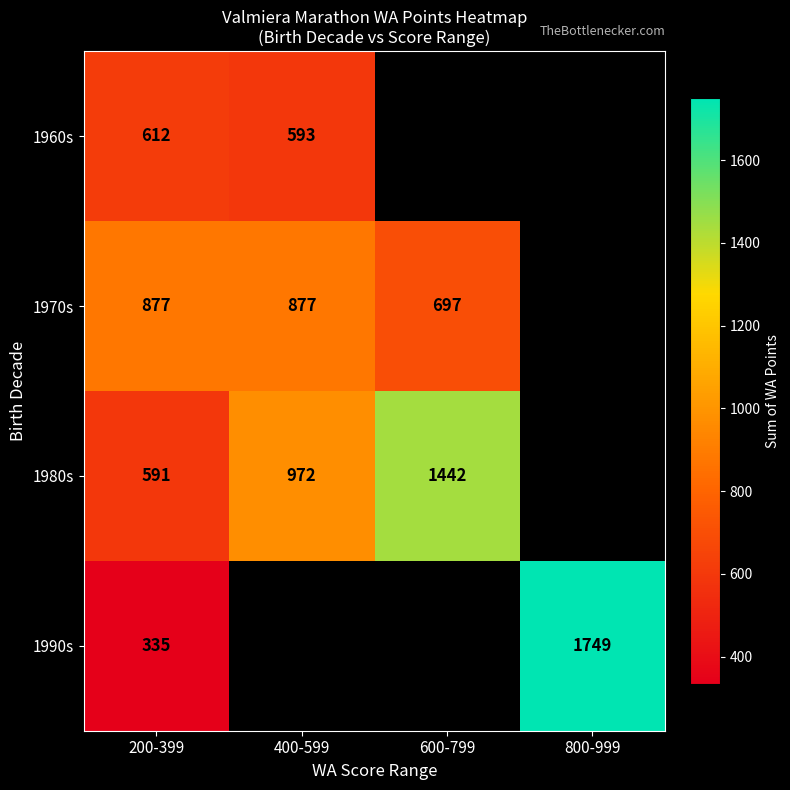

What is the total value across all series at 200-399?

2415